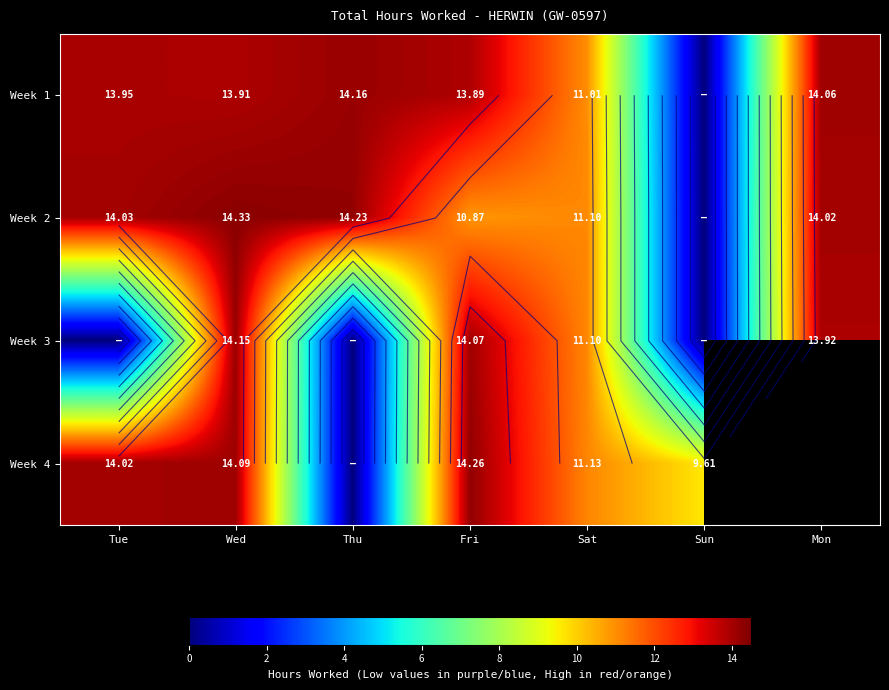

What is the sum of all Week 2 values?

78.6